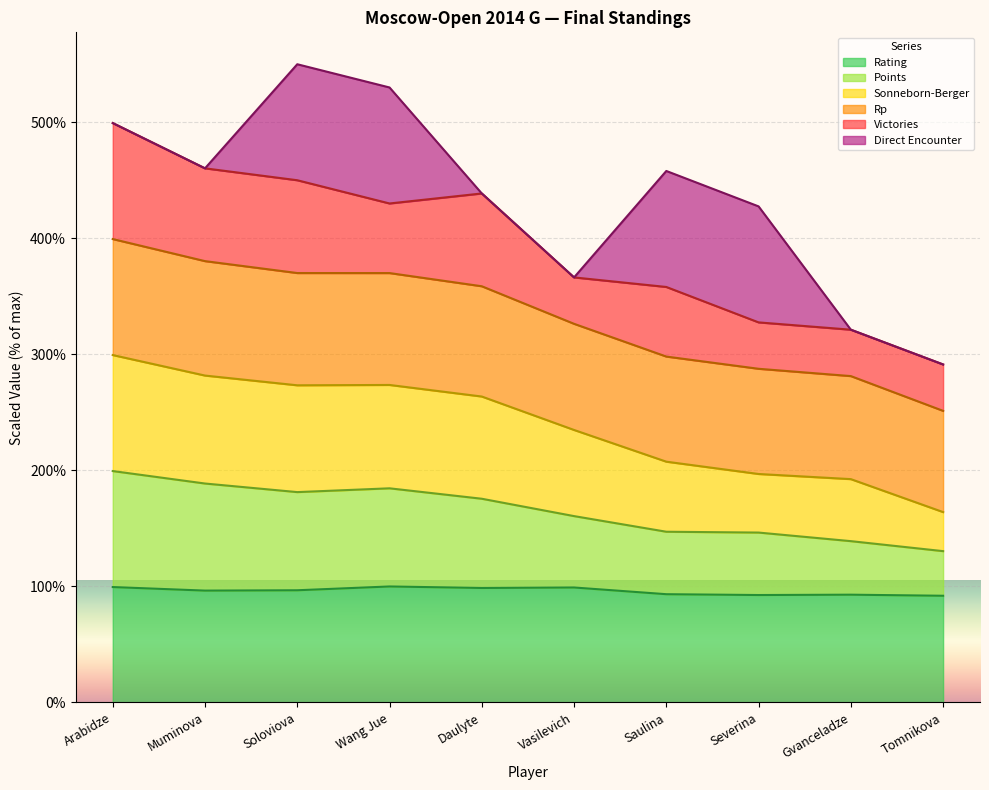

What position from the left is Tomnikova?

10